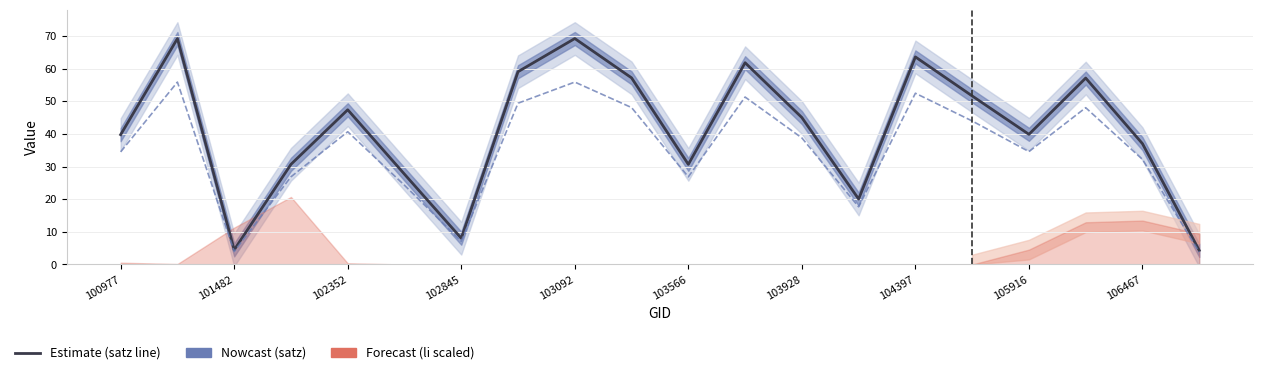

True or false: satz and scan_angle cross at least once.

False